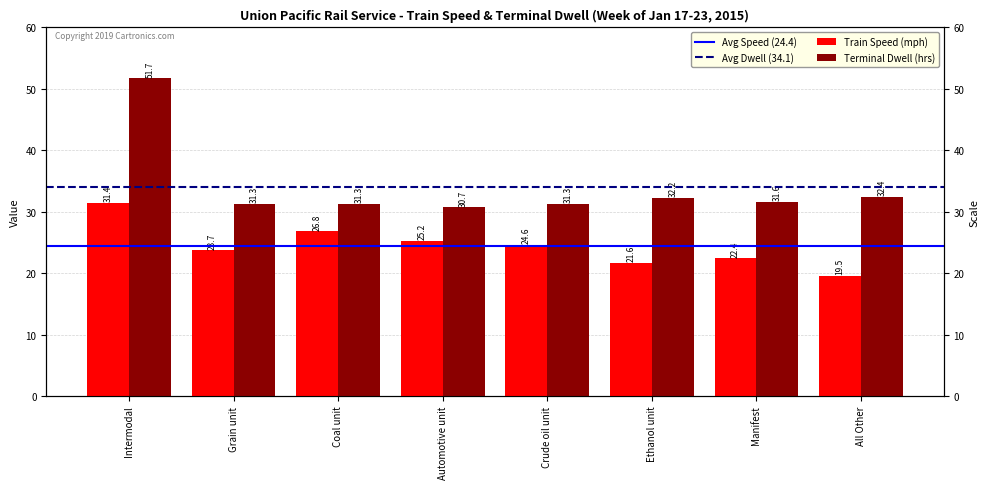

What is the sum of all Terminal Dwell (hrs) values?

272.5